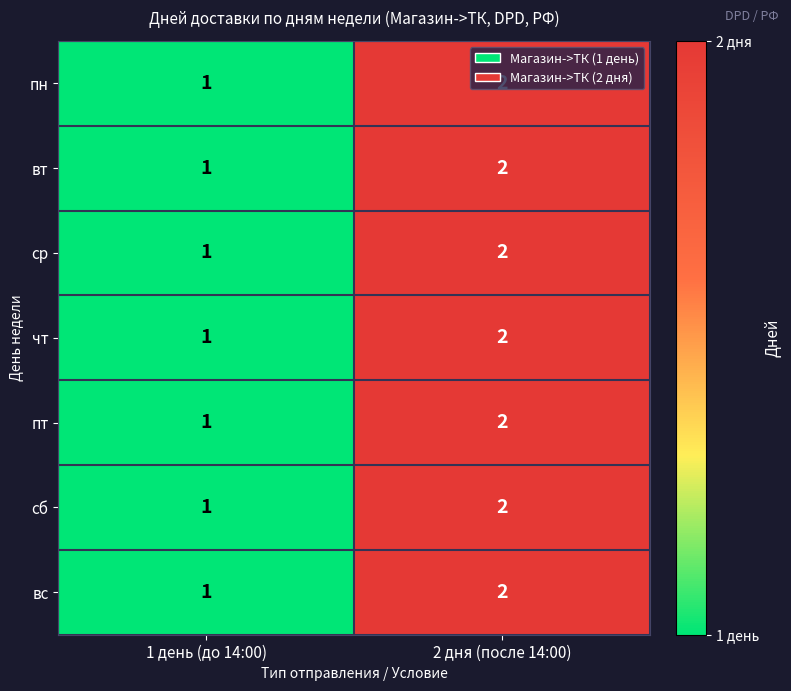

The value of ср at 2 дня (после 14:00) is 2. True or false?

True